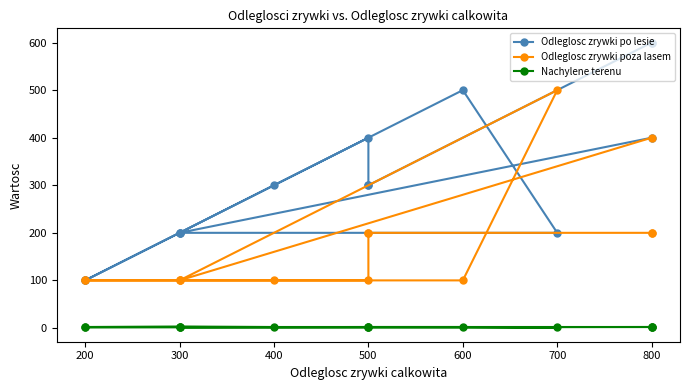

How many values in the Nachylene terenu series exceed 2?

1